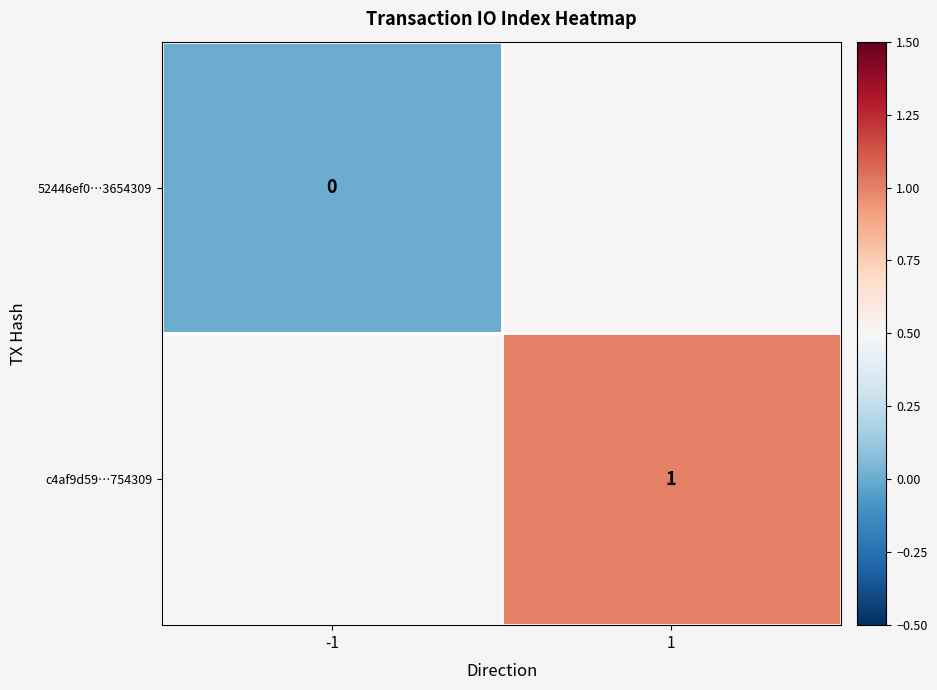

Which has a higher value, -1 or 1?

1